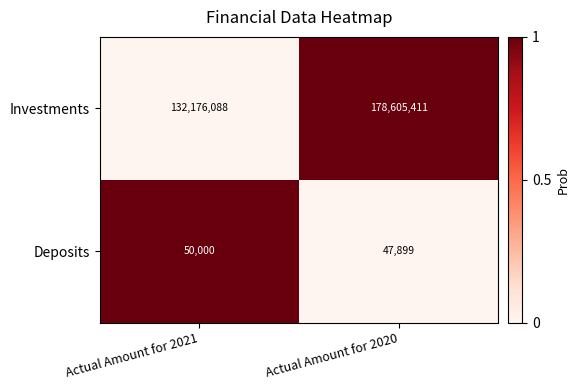

At which category is the sum across all series the highest?

Actual Amount for 2020